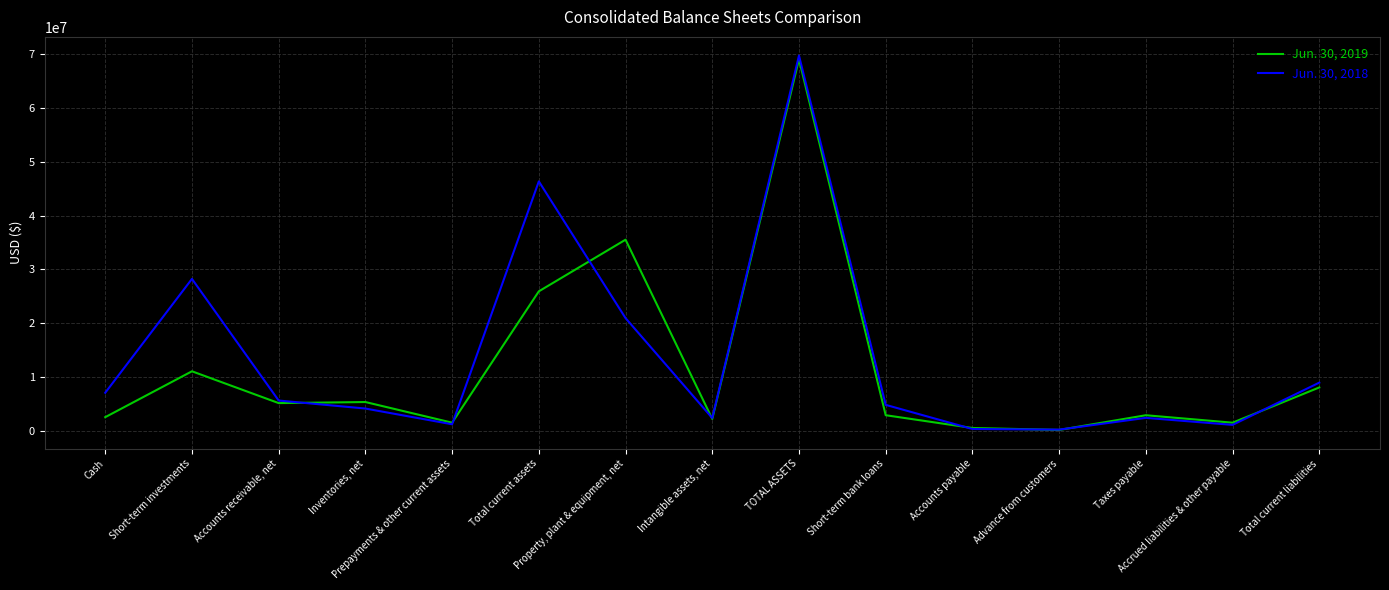

Is it true that Jun. 30, 2018 equals 13763758 at Short-term investments?

False